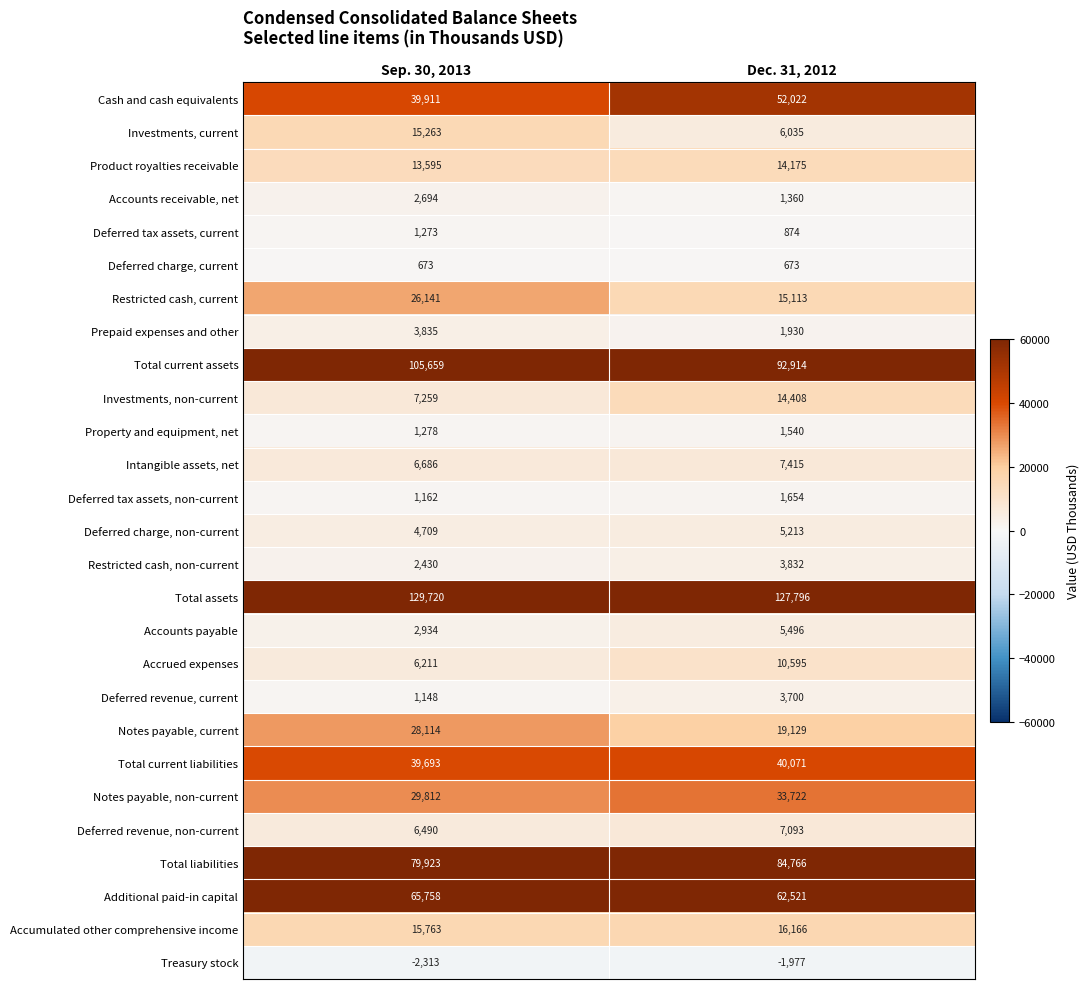

Where is Total liabilities nearest to the value 82344?

Sep. 30, 2013